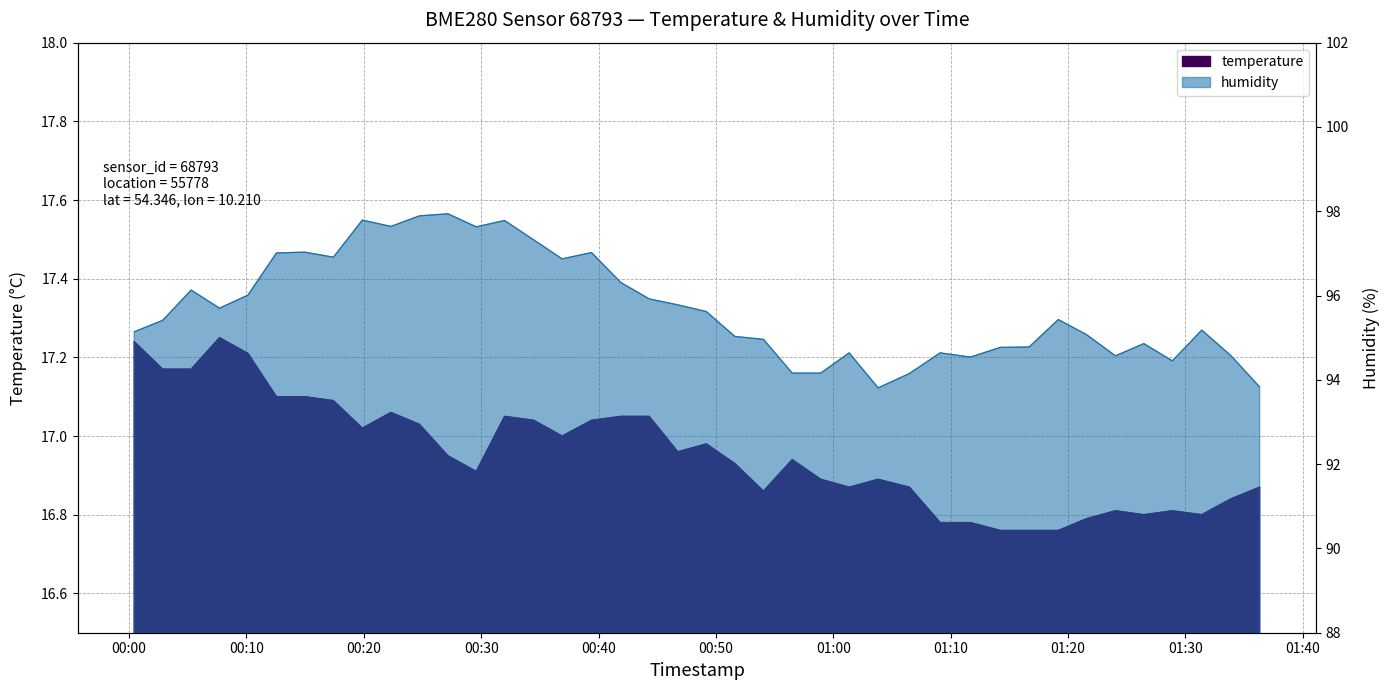

Rank the series by their average value, from highest to lowest.

humidity, temperature